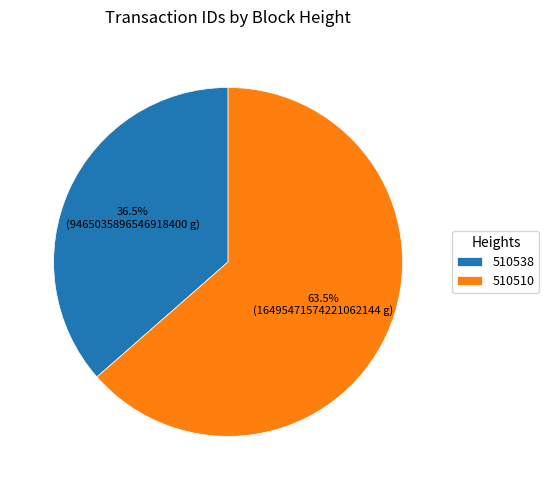

Which slice is the largest?

510510